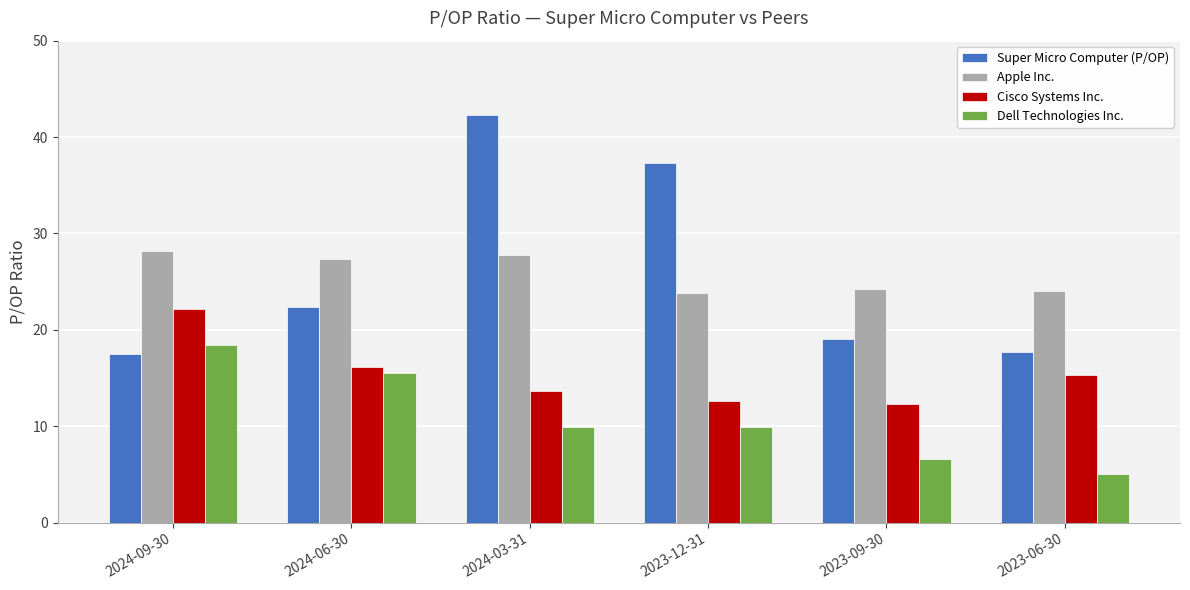

What are all the series names shown in the legend?

Super Micro Computer (P/OP), Apple Inc., Cisco Systems Inc., Dell Technologies Inc.